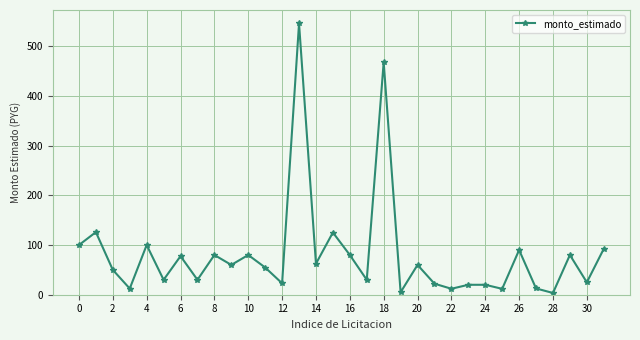

What is the greatest value displayed?

546.0